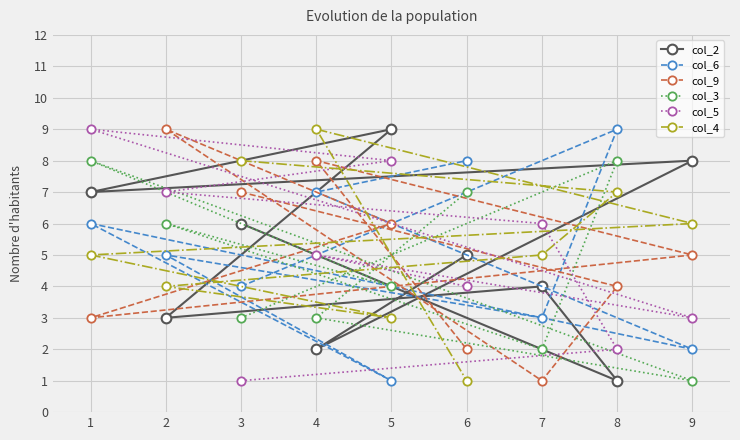

Reading left to right, extract all data points from this chart.

col_2: 1=7	2=3	3=6	4=2	5=9	6=5	7=4	8=1	9=8
col_6: 1=6	2=5	3=4	4=7	5=1	6=8	7=3	8=9	9=2
col_9: 1=3	2=9	3=7	4=8	5=6	6=2	7=1	8=4	9=5
col_3: 1=8	2=6	3=3	4=3	5=4	6=7	7=2	8=8	9=1
col_5: 1=9	2=7	3=1	4=5	5=8	6=4	7=6	8=2	9=3
col_4: 1=5	2=4	3=8	4=9	5=3	6=1	7=5	8=7	9=6